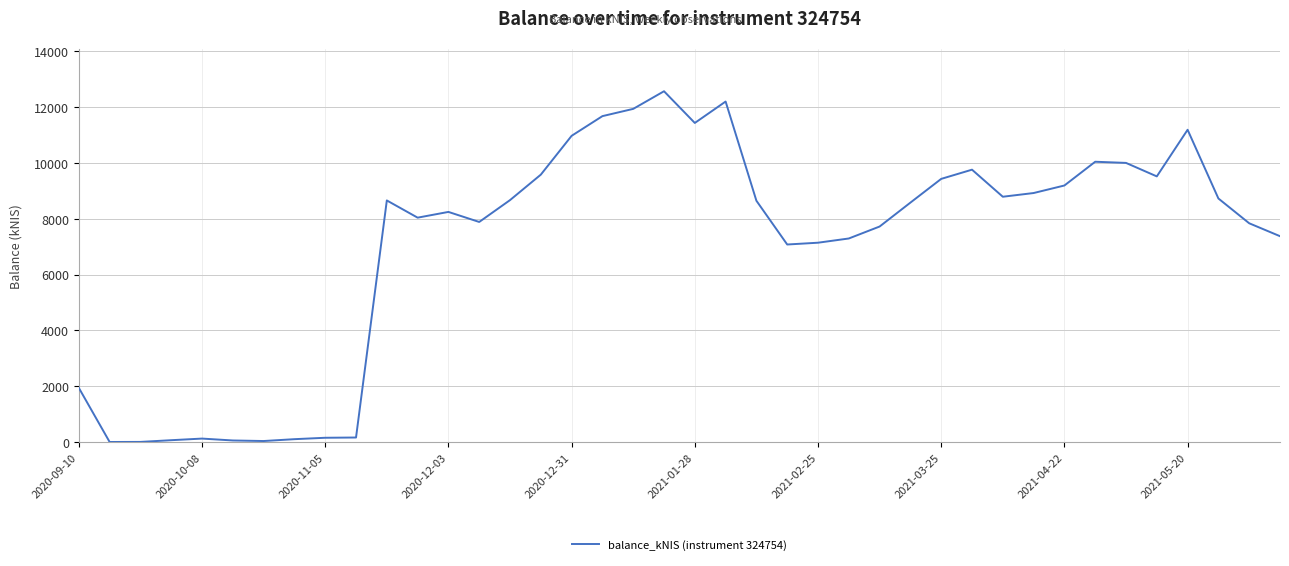

What is the maximum value shown in the chart?

12568.4